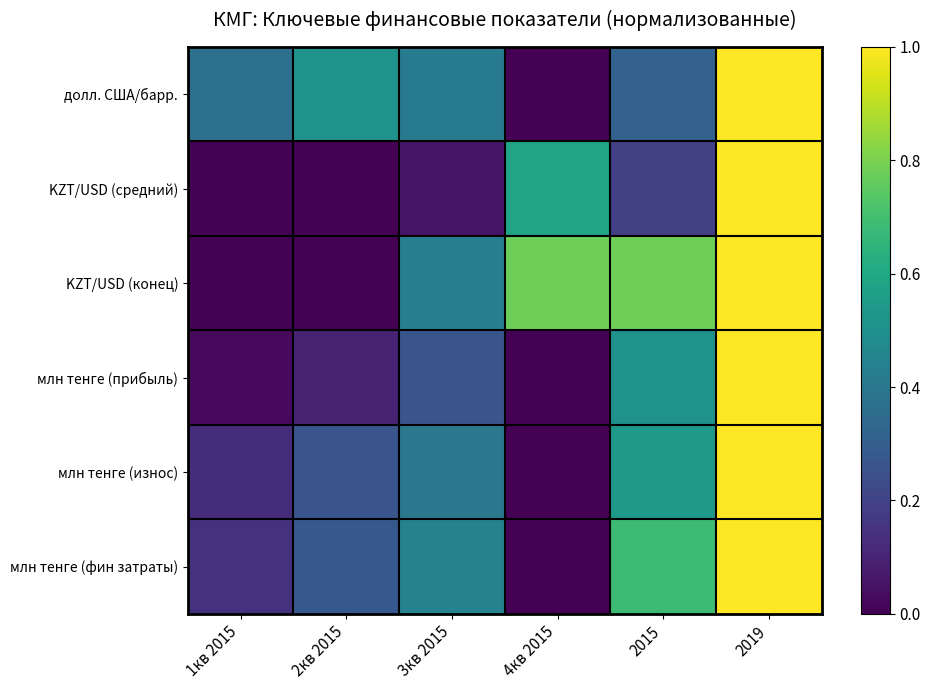

Which category has the highest value across all series?

2019